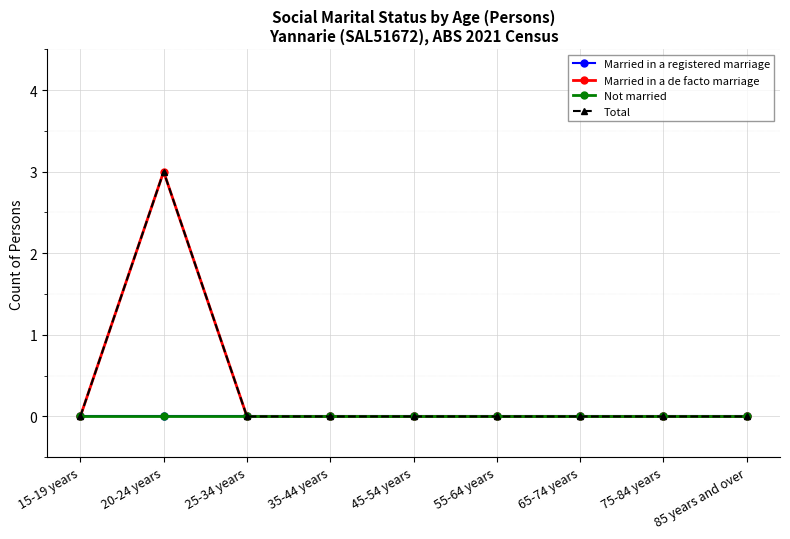

Is the value of Married in a de facto marriage at 35-44 years greater than the value of Married in a registered marriage at 45-54 years?

No